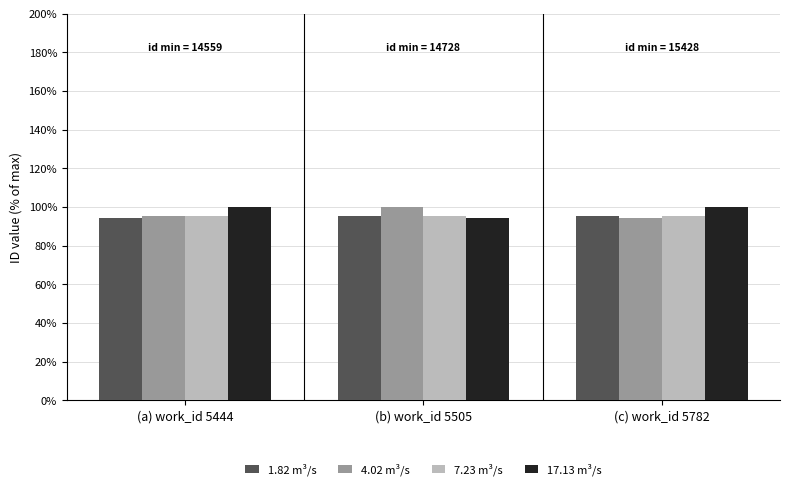

What is the total value across all series at (b) work_id 5505?

385.3